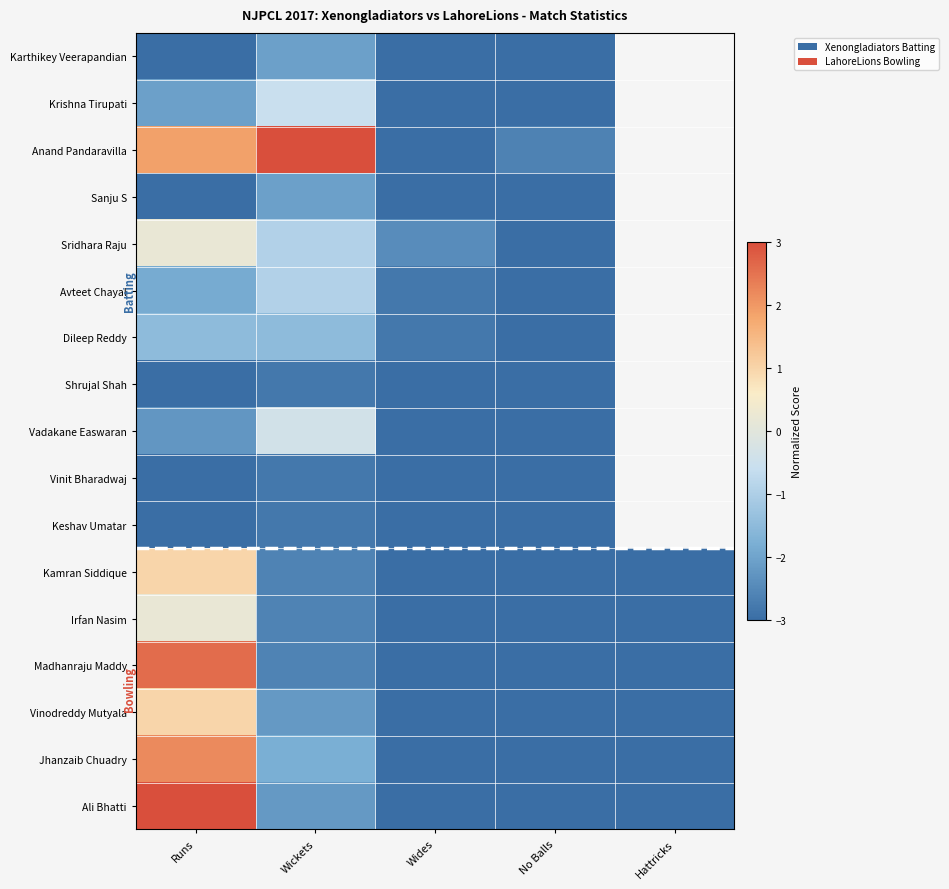

Rank the series at Hattricks from lowest to highest value.

Karthikey Veerapandian, Krishna Tirupati, Anand Pandaravilla, Sanju S, Sridhara Raju, Avteet Chayal, Dileep Reddy, Shrujal Shah, Vadakane Easwaran, Vinit Bharadwaj, Keshav Umatar, Kamran Siddique, Irfan Nasim, Madhanraju Maddy, Vinodreddy Mutyala, Jhanzaib Chuadry, Ali Bhatti